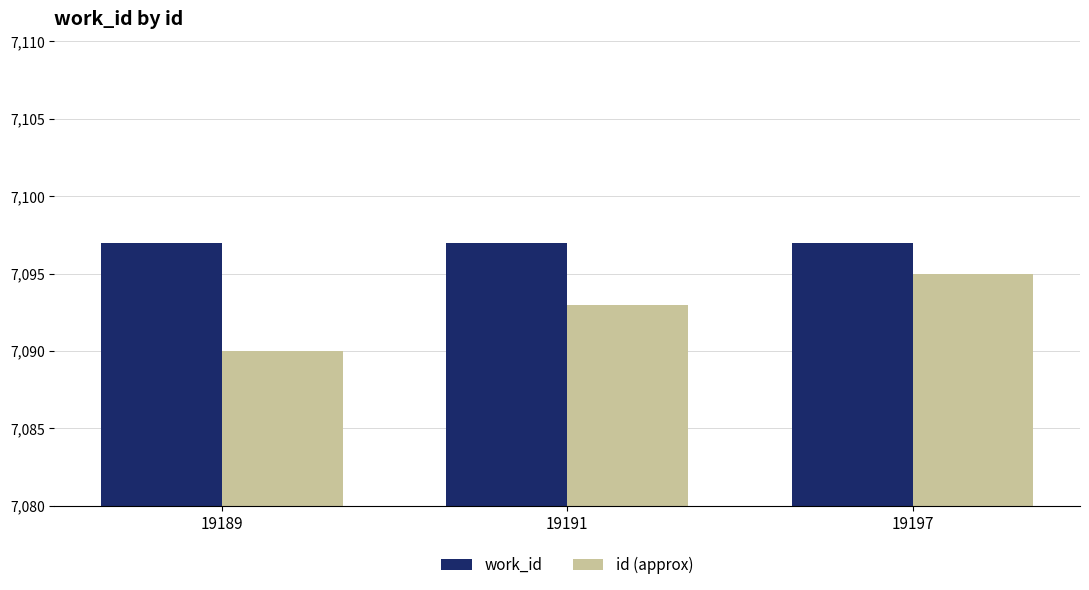

Which series has the widest spread of values?

id (approx)